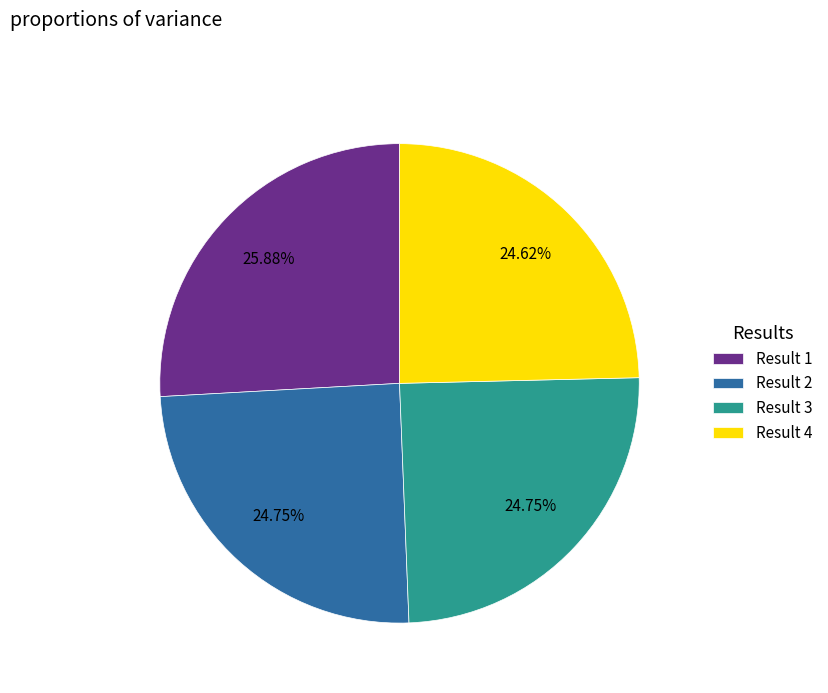

What is the ratio of the value at Result 1 to the value at Result 3?

1.0